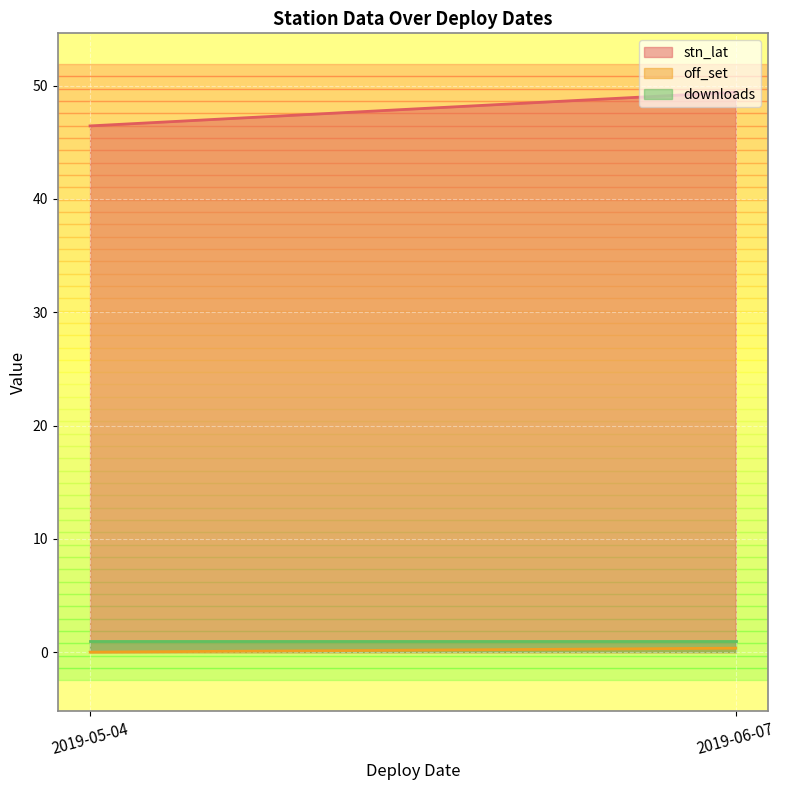

What value does the downloads series have at 2019-05-04?

1.0